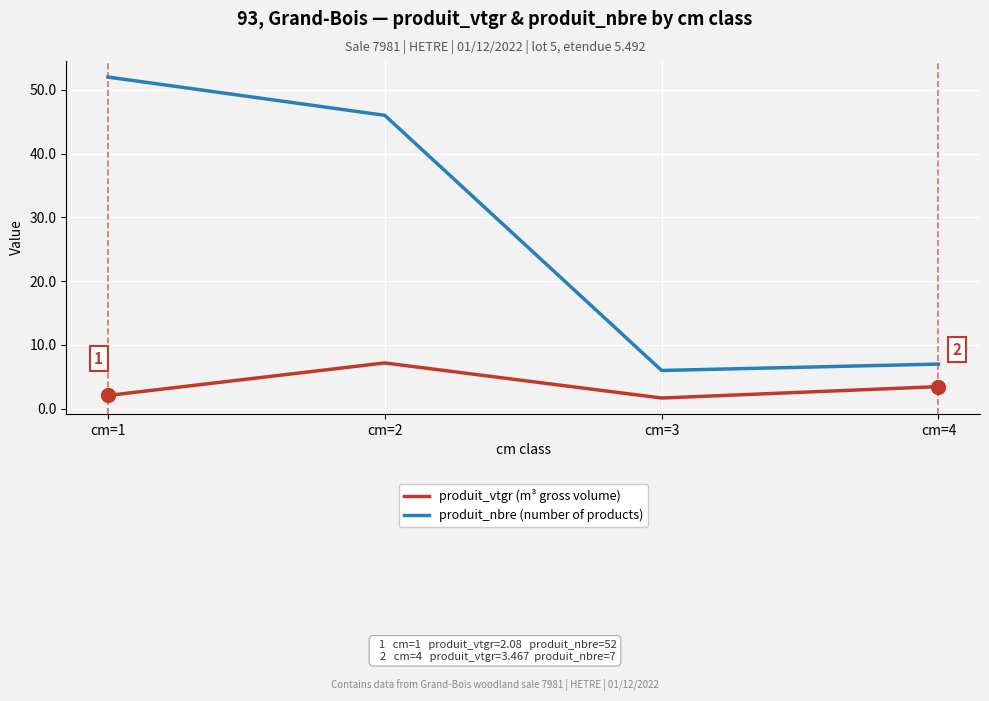

Is it true that produit_vtgr (m³ gross volume) equals 3.5 at cm=4?

True